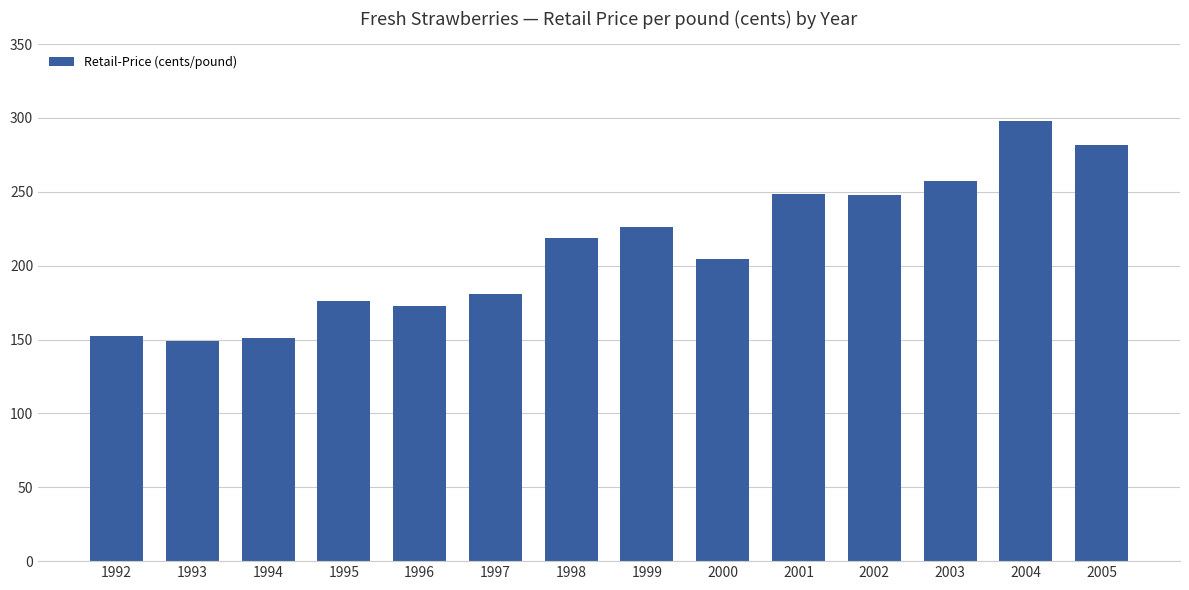

The value at 2005 is 281.5. True or false?

True